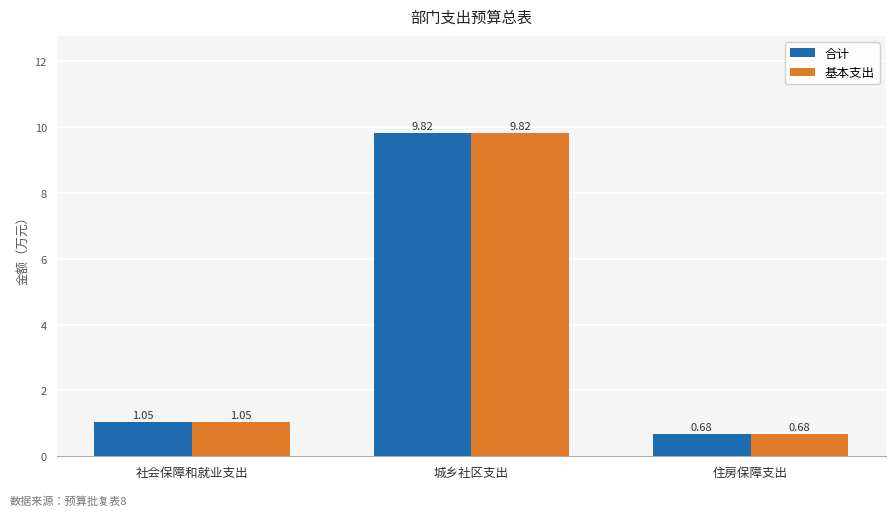

How many series are shown in this chart?

2